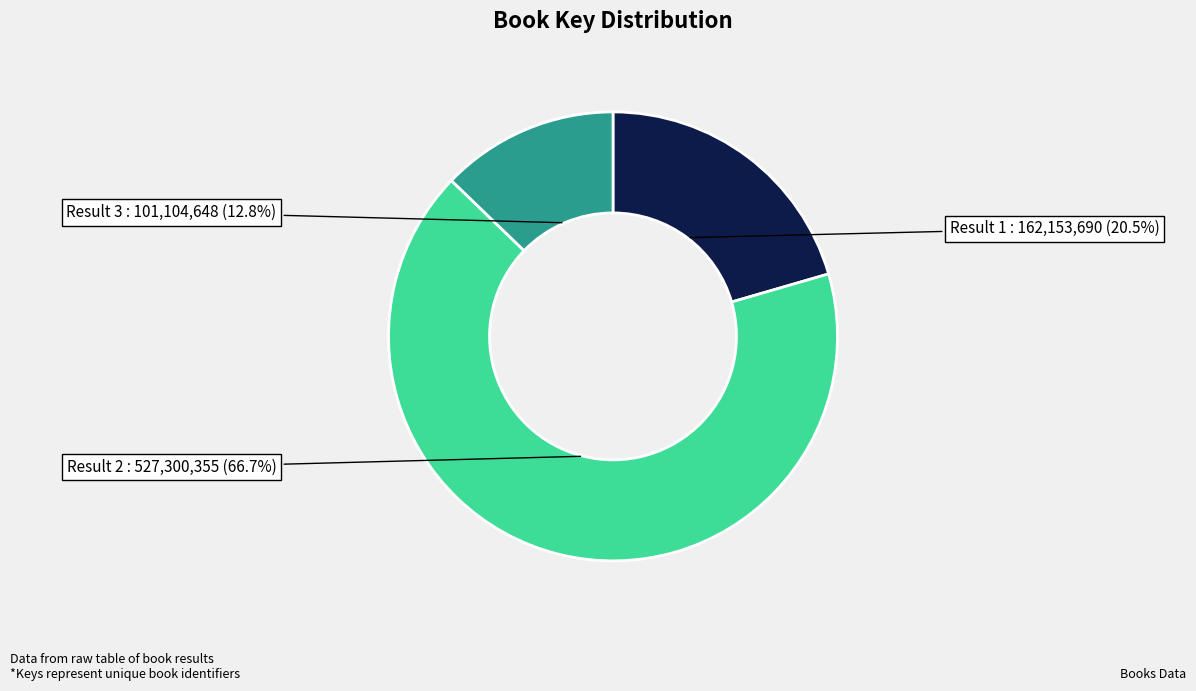

Between Result 3 and Result 2, which is larger?

Result 2